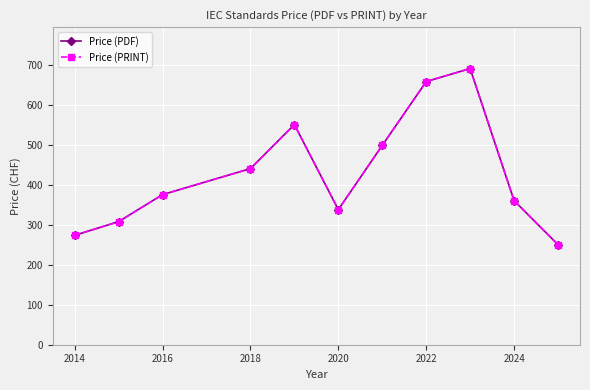

What is the difference between the maximum and minimum values in the Price (PDF) series?

440.0